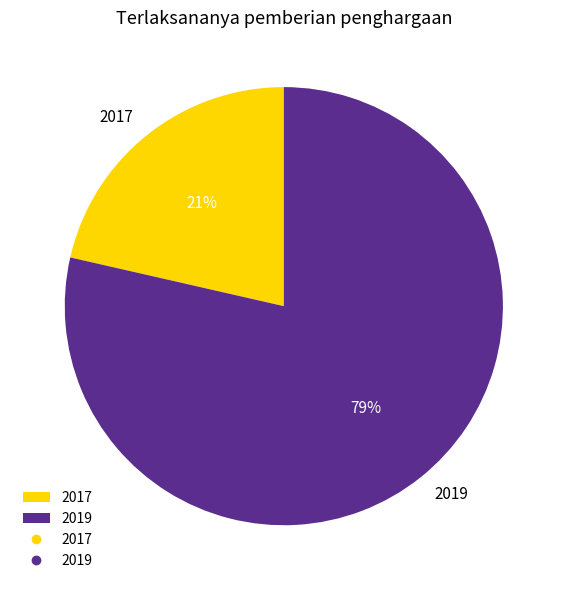

How many slices are in this pie chart?

2